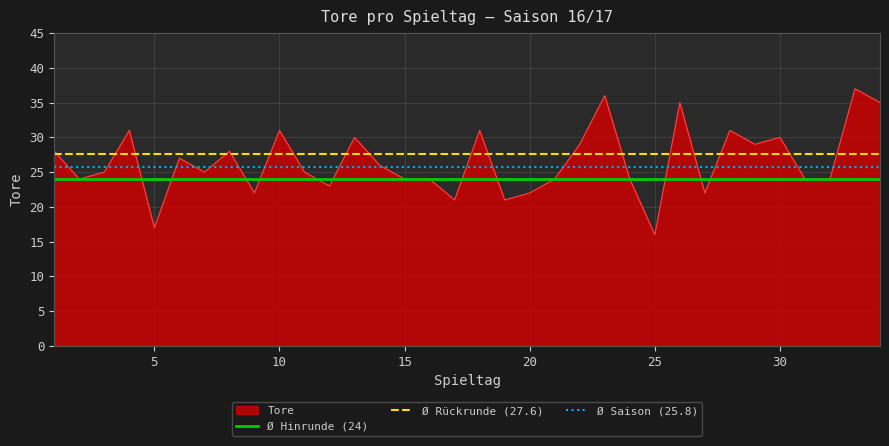

True or false: Tore has a value of 9 at 30.

False